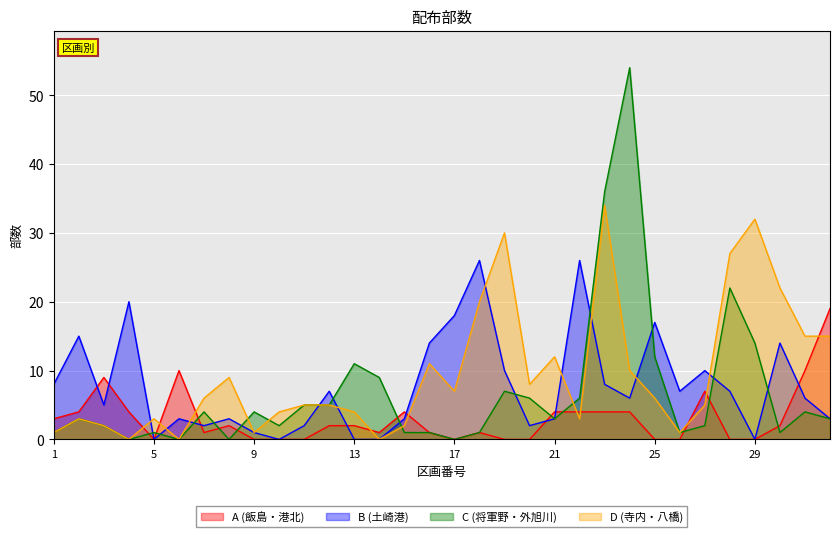

What is the sum of the A values at 13 and 32?

21